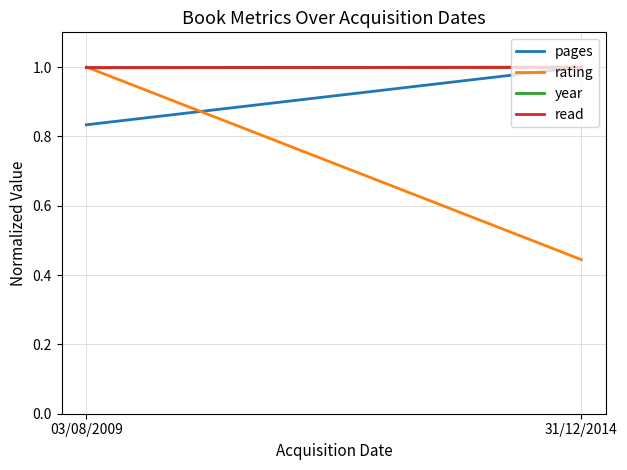

Rank the categories by read value from lowest to highest.

03/08/2009, 31/12/2014